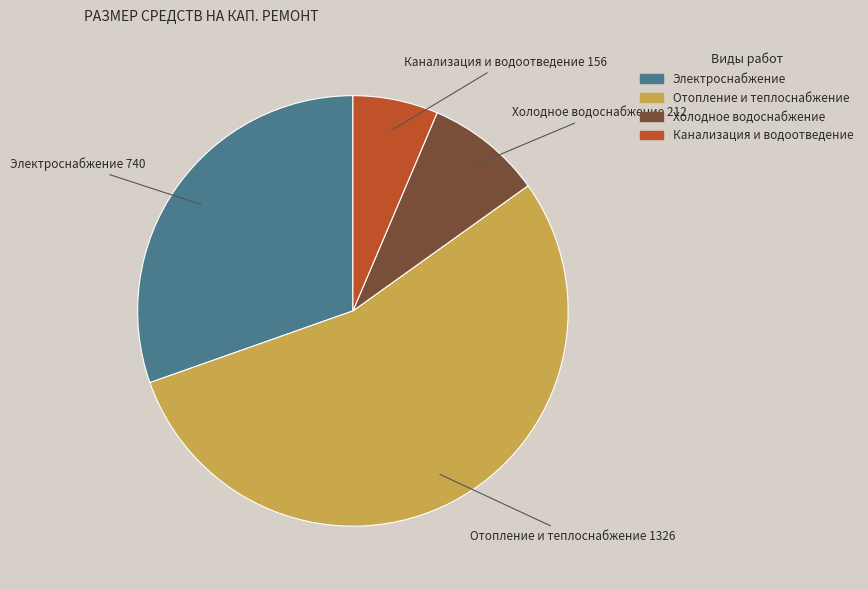

Rank the categories by value from lowest to highest.

Канализация и водоотведение, Холодное водоснабжение, Электроснабжение, Отопление и теплоснабжение